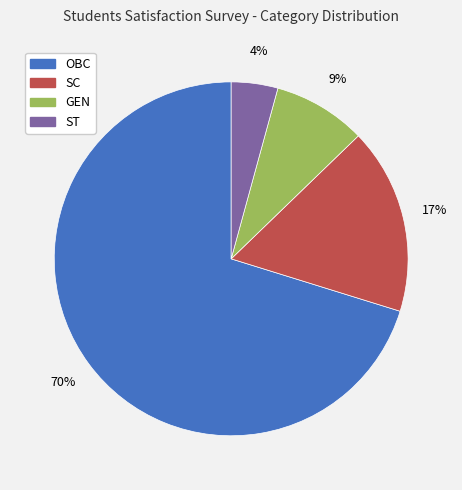

Is it true that OBC is 70% of the pie?

True